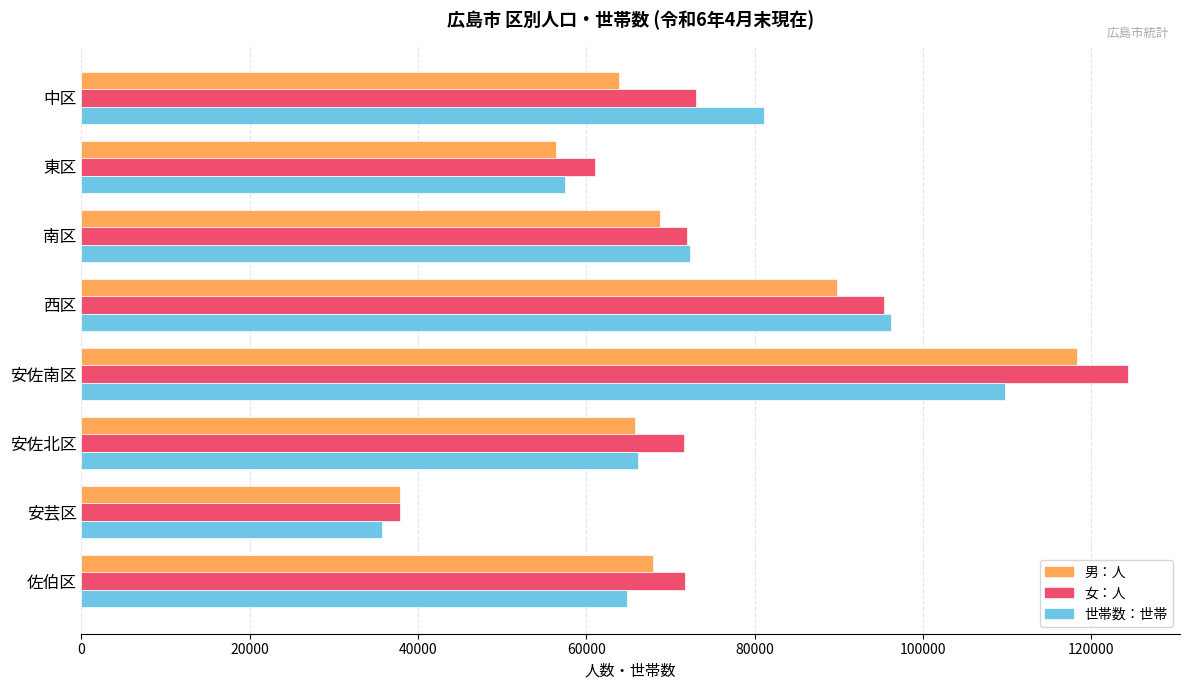

What is the spread (max minus min) of values at 安芸区?

2157